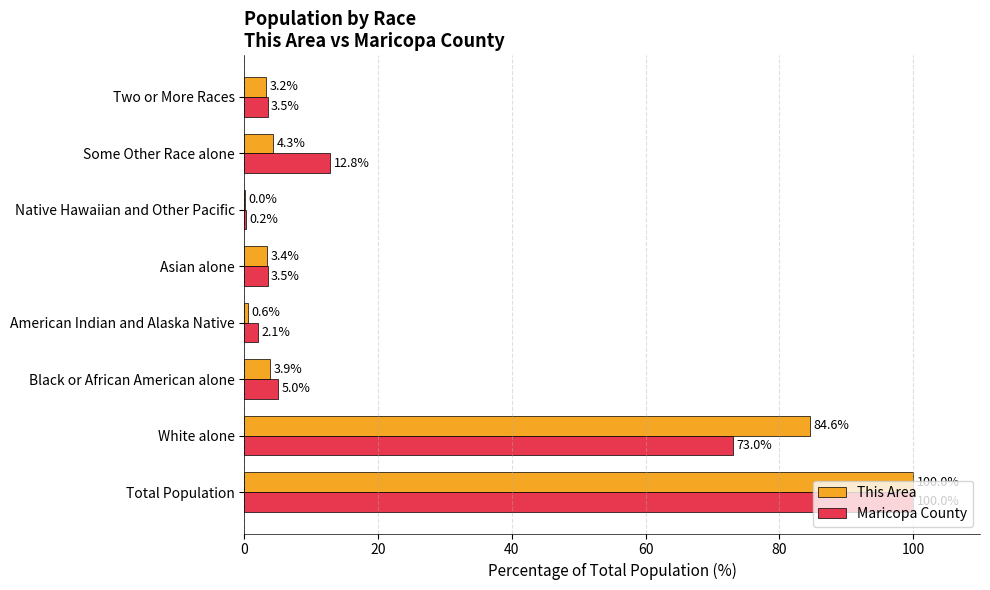

How many categories are shown in the chart?

8